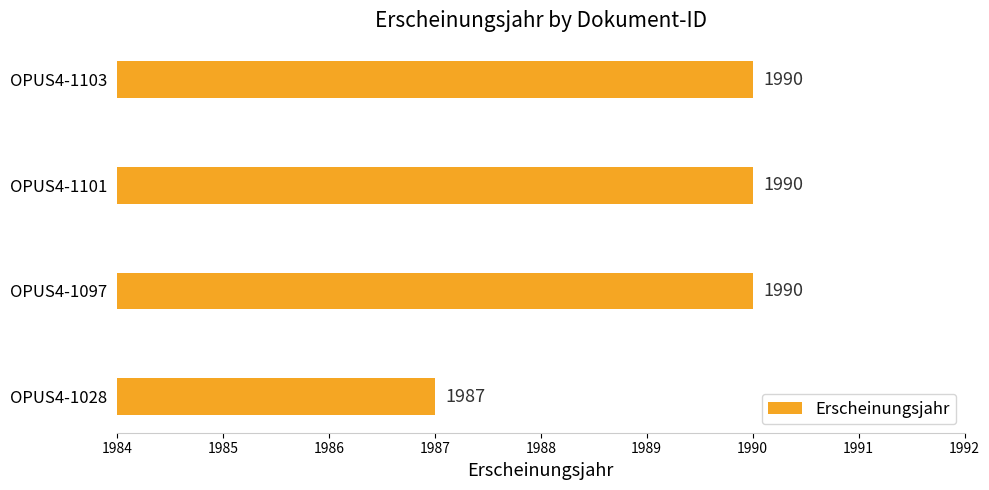

What value does the data have at OPUS4-1103?

1990